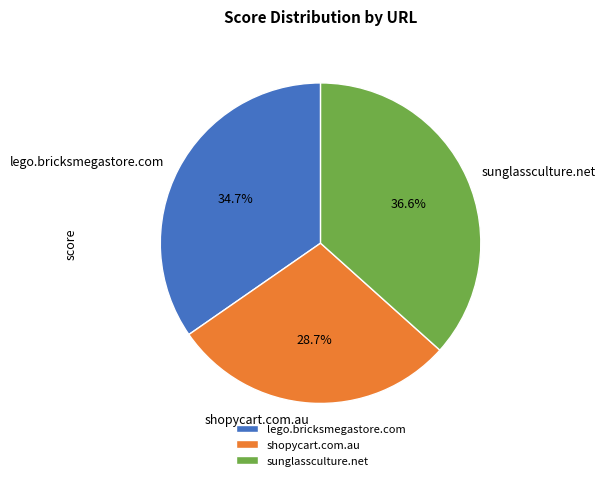

Which has a higher value, shopycart.com.au or lego.bricksmegastore.com?

lego.bricksmegastore.com